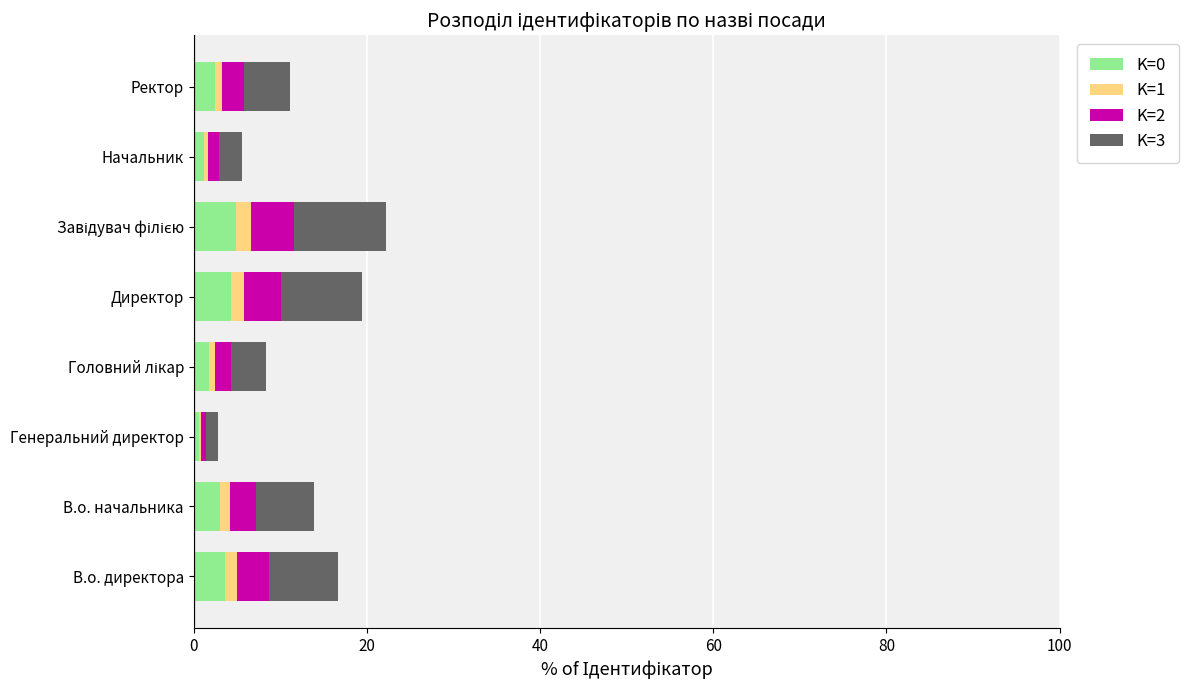

What is the highest value of the K=0 series?

4.9